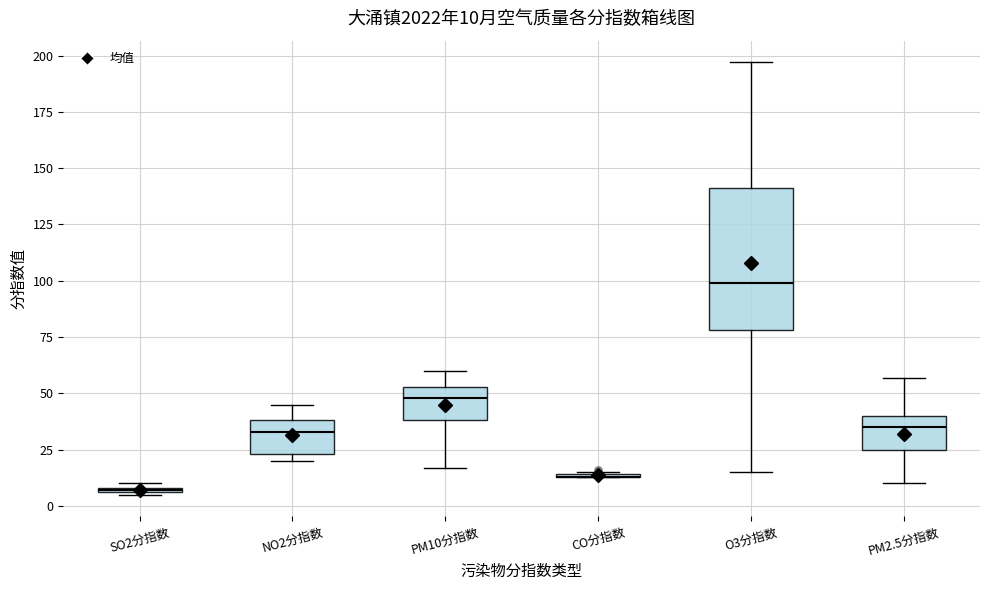

Which box is the tallest, from its lower edge to its upper edge?

O3分指数